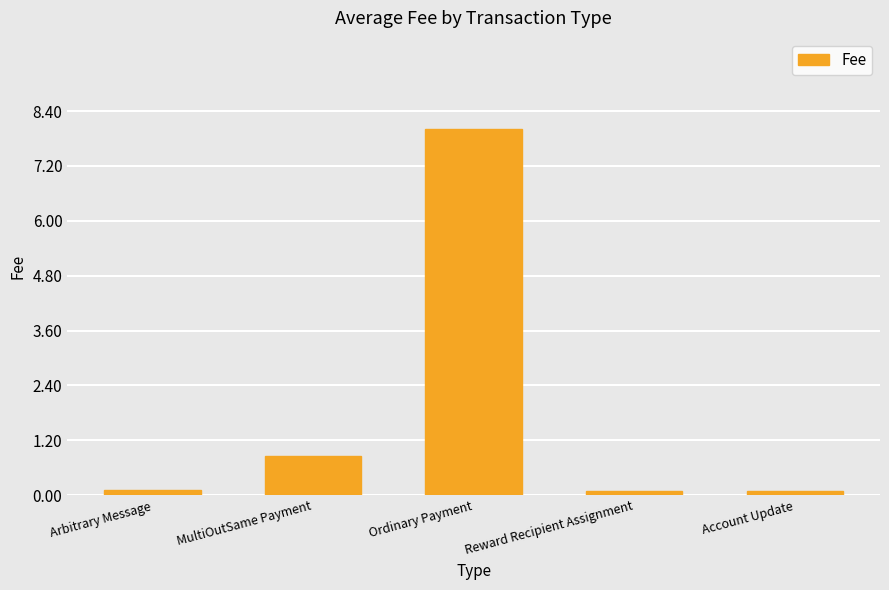

What is the sum of all values?

9.2